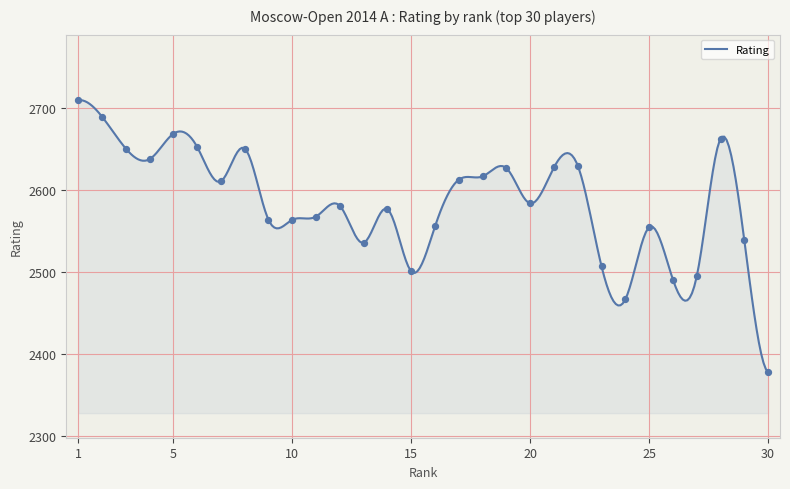

What is the ratio of the value at 14 to the value at 16?

1.0